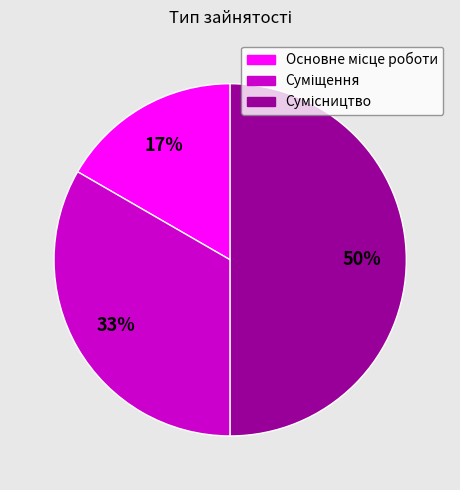

How many segments does this pie chart have?

3